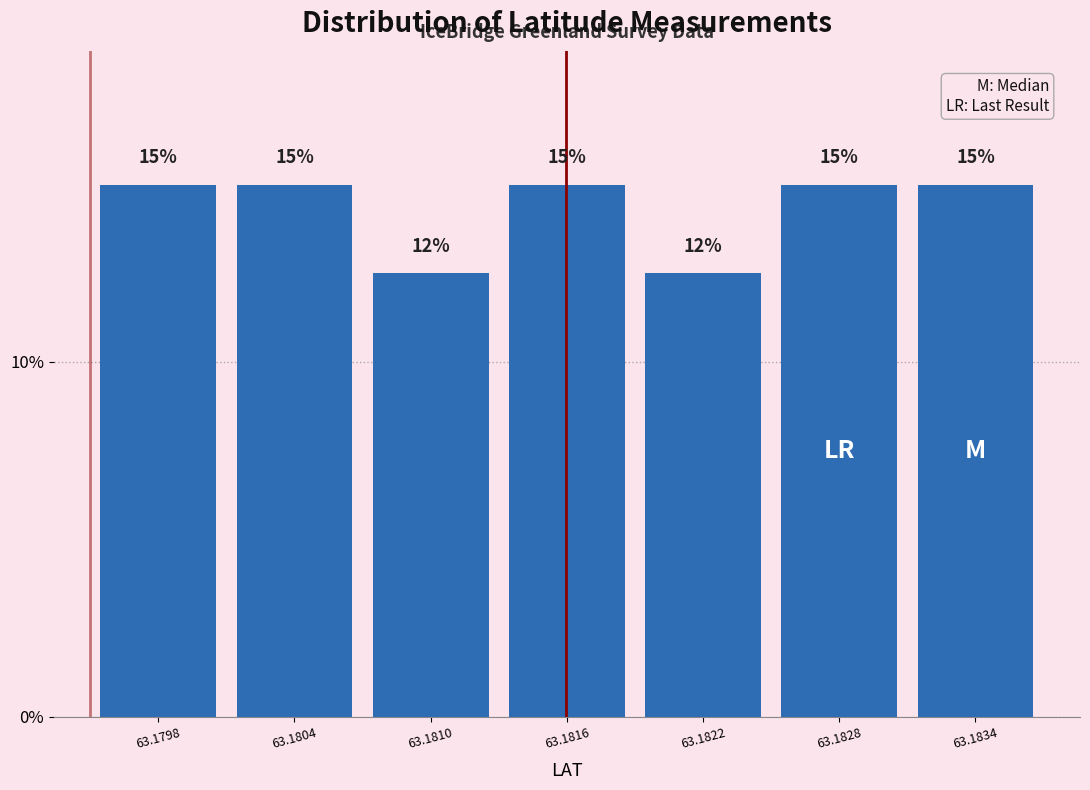

What is the sum of the values at 63.1804 and 63.1828?

30.0